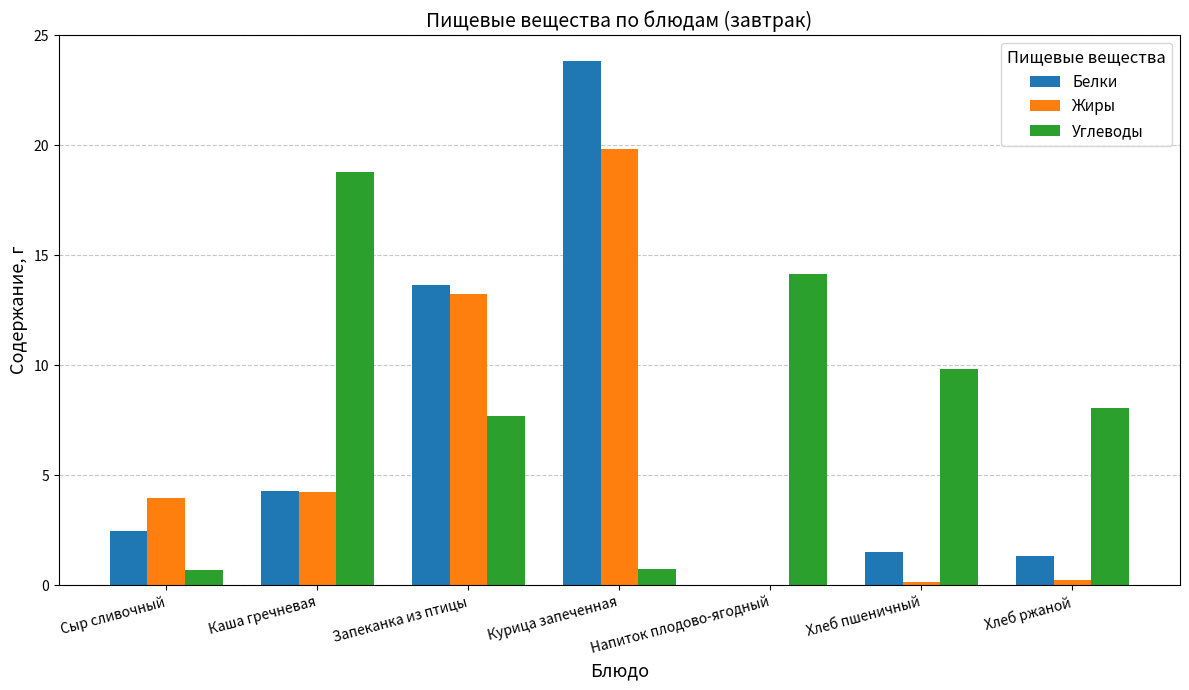

Reading right to left, transcribe all the data shown in this chart.

Белки: Хлеб ржаной=1.3	Хлеб пшеничный=1.5	Напиток плодово-ягодный=0.0	Курица запеченная=23.8	Запеканка из птицы=13.6	Каша гречневая=4.3	Сыр сливочный=2.5
Жиры: Хлеб ржаной=0.2	Хлеб пшеничный=0.2	Напиток плодово-ягодный=0.0	Курица запеченная=19.8	Запеканка из птицы=13.2	Каша гречневая=4.2	Сыр сливочный=4.0
Углеводы: Хлеб ржаной=8.0	Хлеб пшеничный=9.8	Напиток плодово-ягодный=14.2	Курица запеченная=0.7	Запеканка из птицы=7.7	Каша гречневая=18.8	Сыр сливочный=0.7